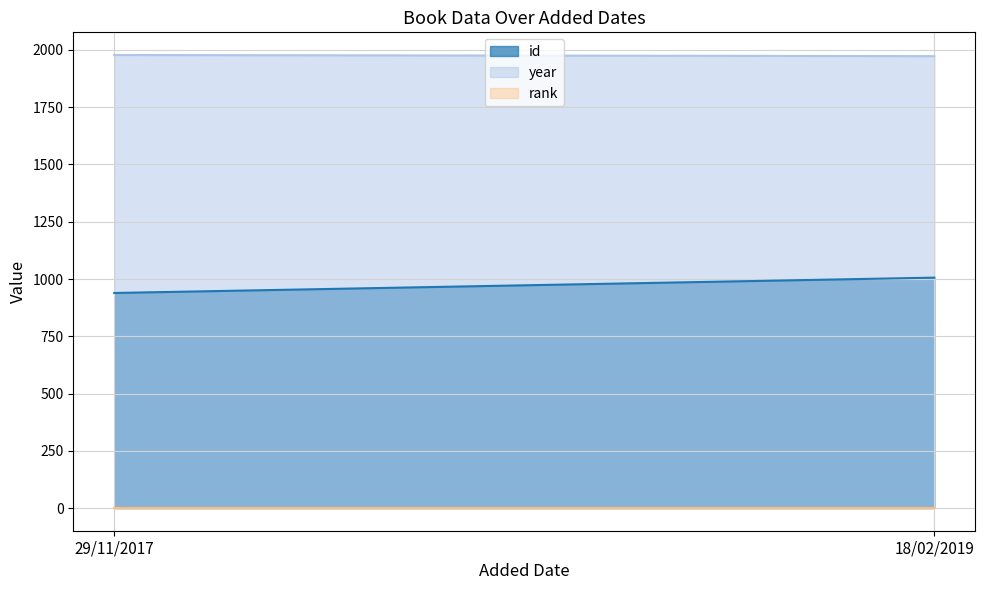

Which series has the largest range (max minus min)?

id